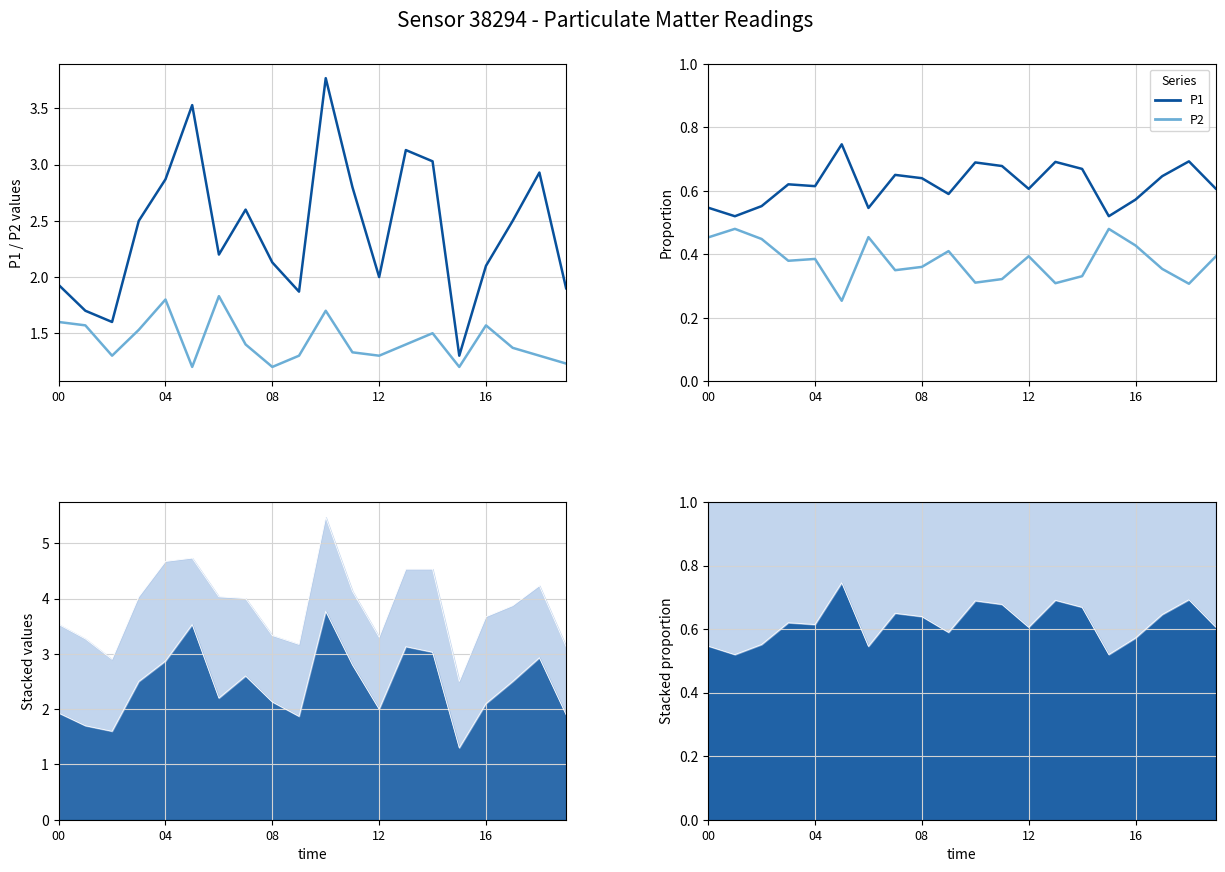

Which series has the largest total across all categories?

P1